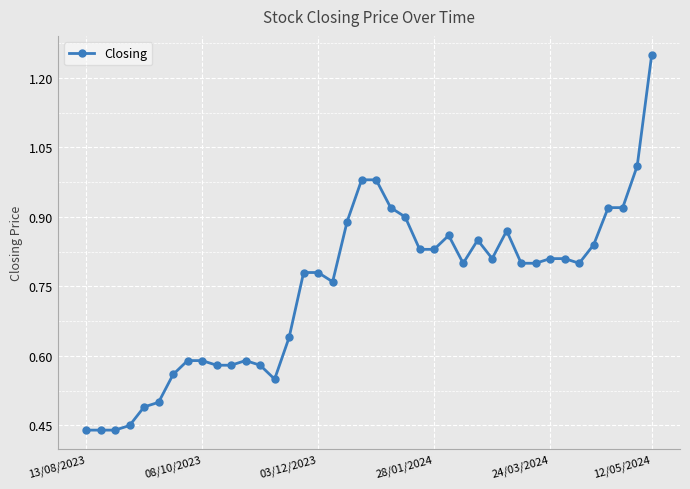

True or false: the data has more than 2 interior local peaks.

True